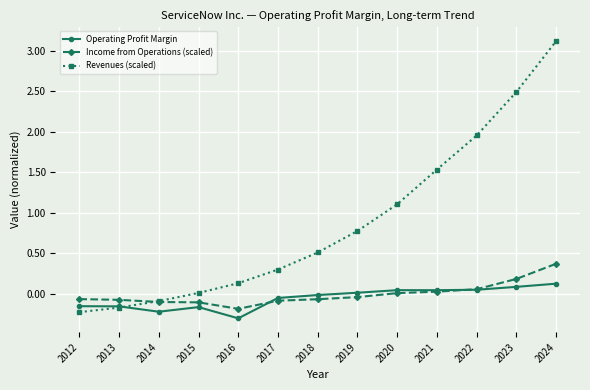

What is the total value across all series at 2015?

-0.3